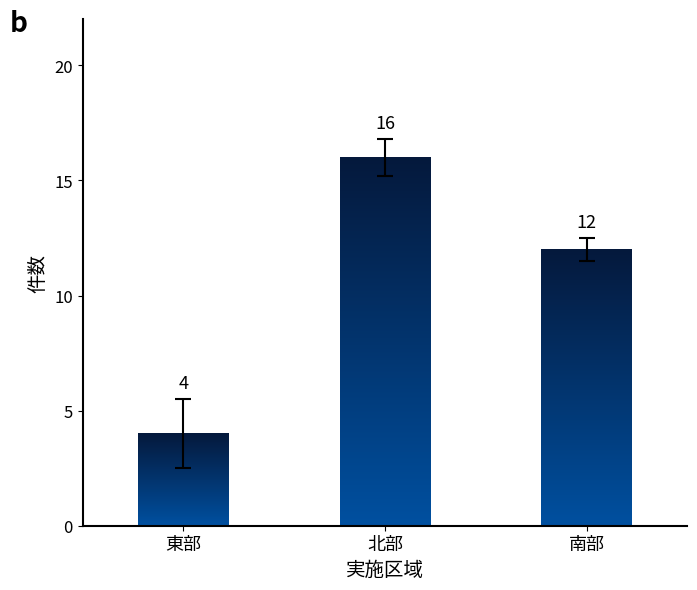

Reading left to right, what are all the values shown in this chart?

4	16	12